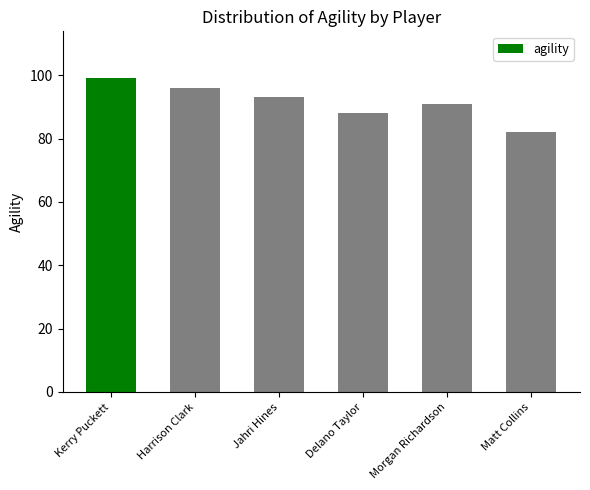

Reading left to right, extract all data points from this chart.

99	96	93	88	91	82